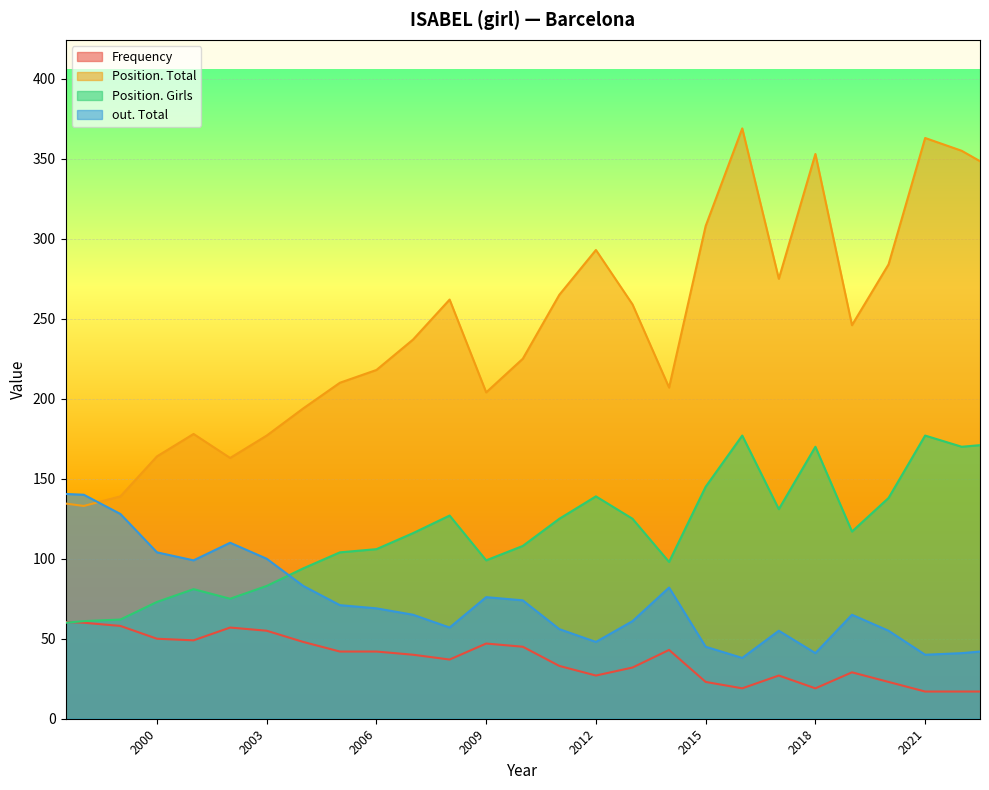

What is the sum of all Frequency values?

1017